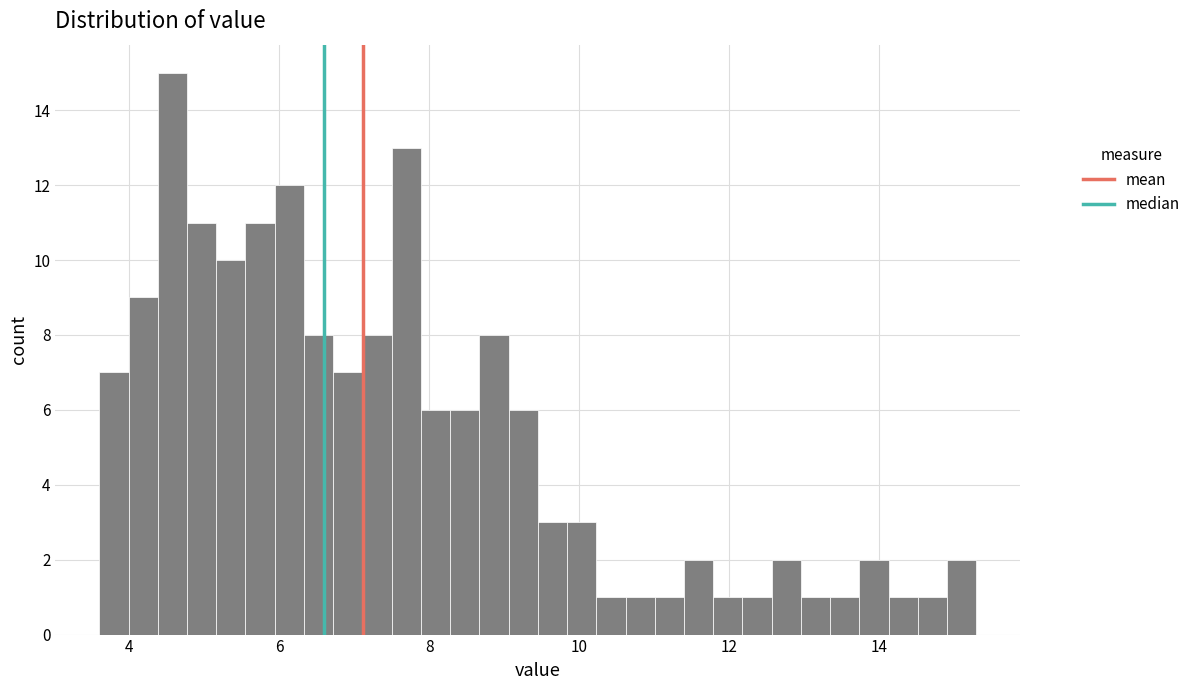

Read against the x-axis, roughly where is the centre of the tallest bar?

4.6